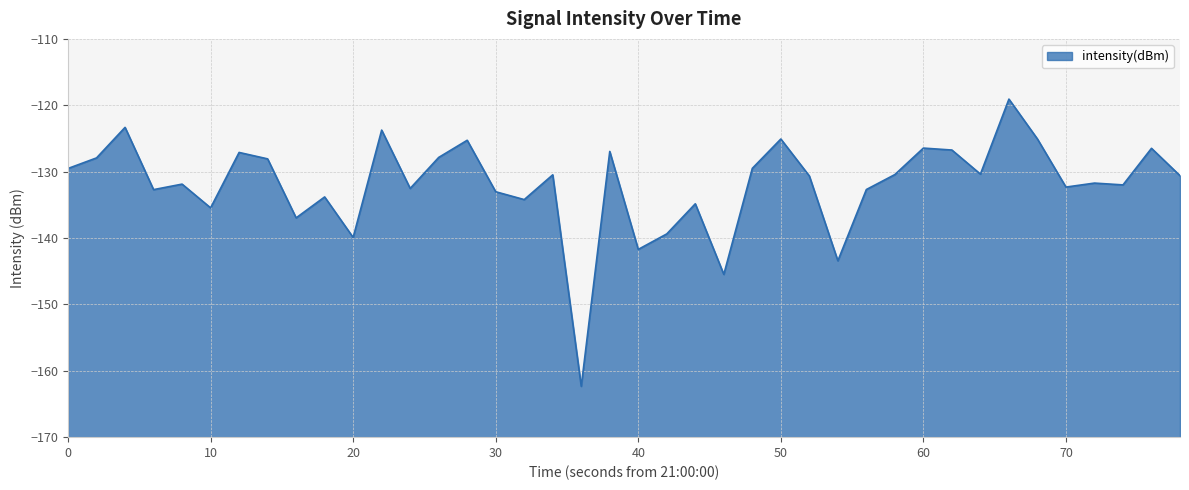

True or false: the data shows -198.7 at 40.

False